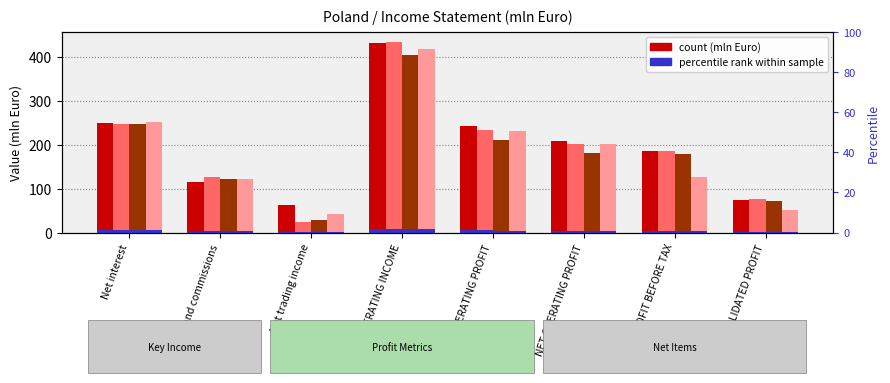

What is the value of the Q2 2015 bar at the 5th from the left?

233.8